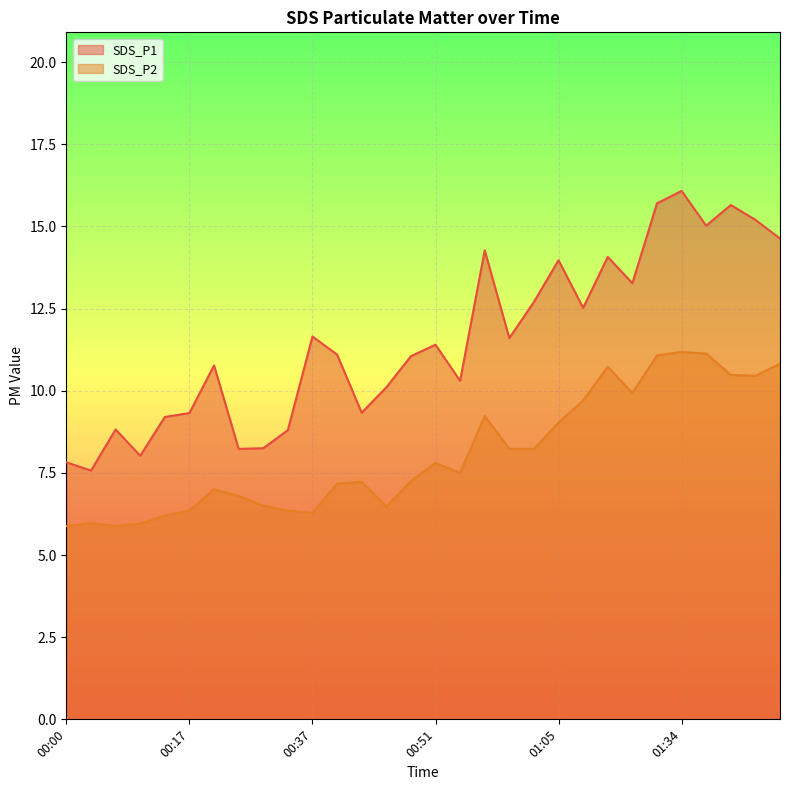

What is the difference between the highest and lowest values at 00:40?

3.9